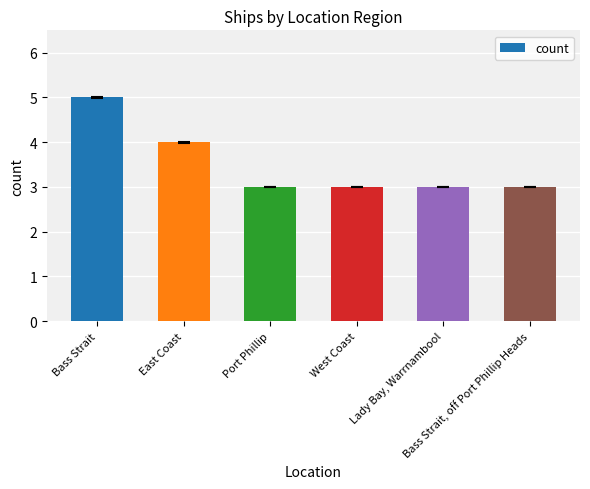

Reading left to right, extract all data points from this chart.

Bass Strait=5	East Coast=4	Port Phillip=3	West Coast=3	Lady Bay, Warrnambool=3	Bass Strait, off Port Phillip Heads=3